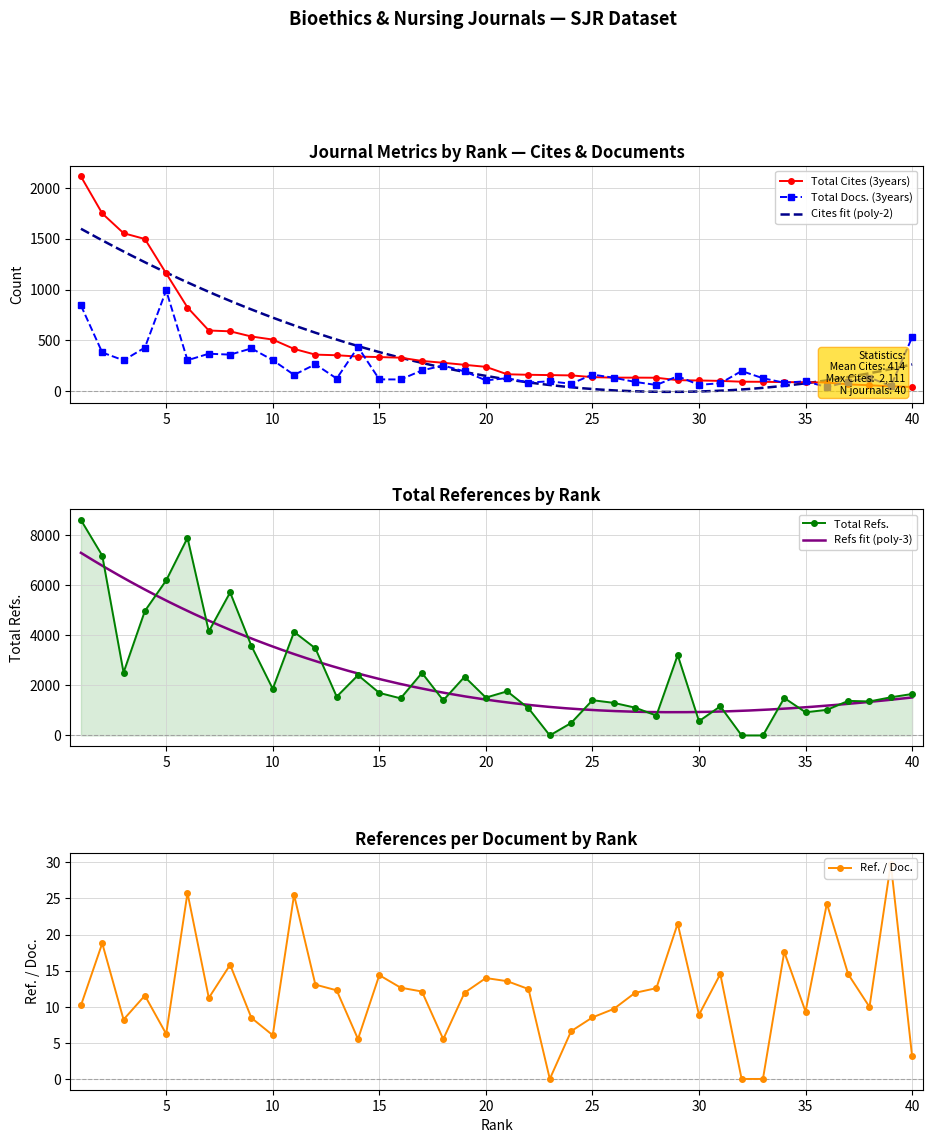

Which has a higher value, 11 or 20?

11